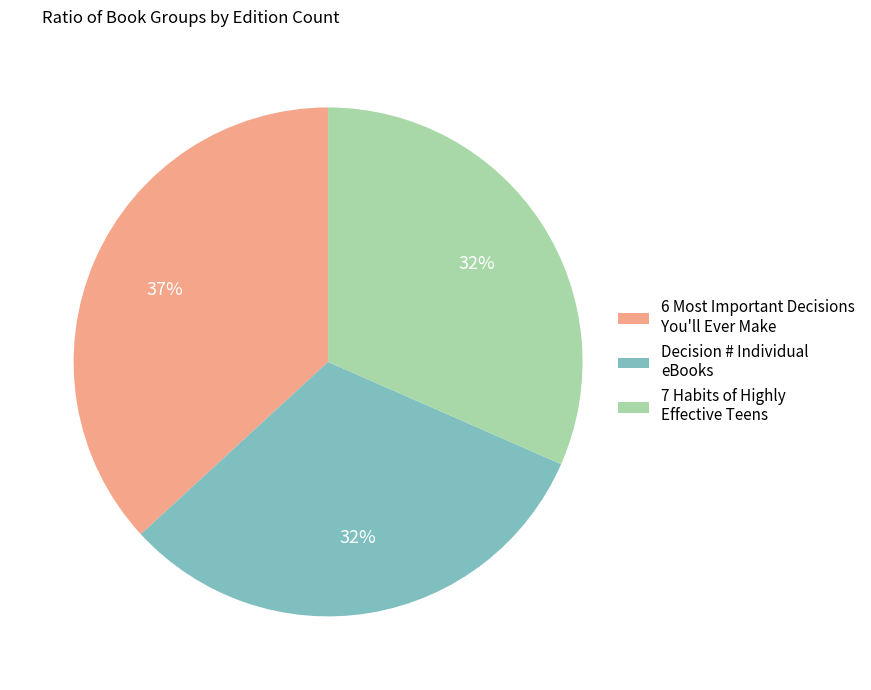

What is the largest slice in the pie chart?

6 Most Important Decisions You'll Ever Make